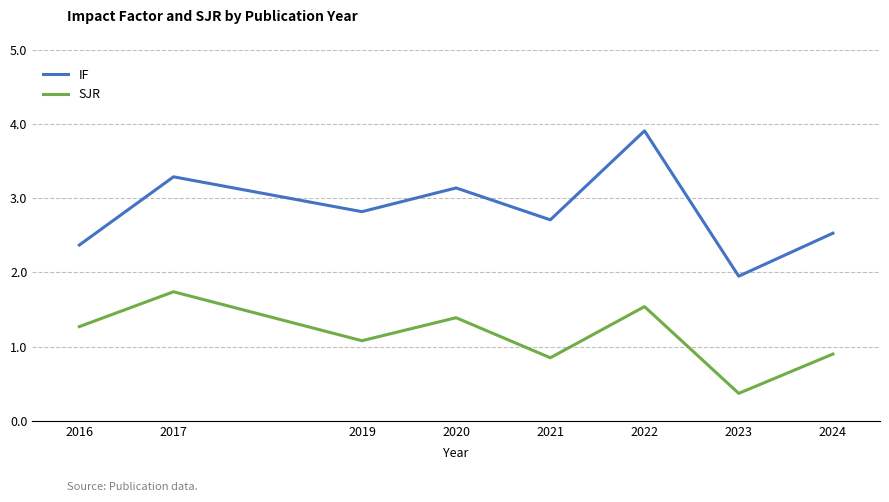

Read the SJR value at 2020.

1.4